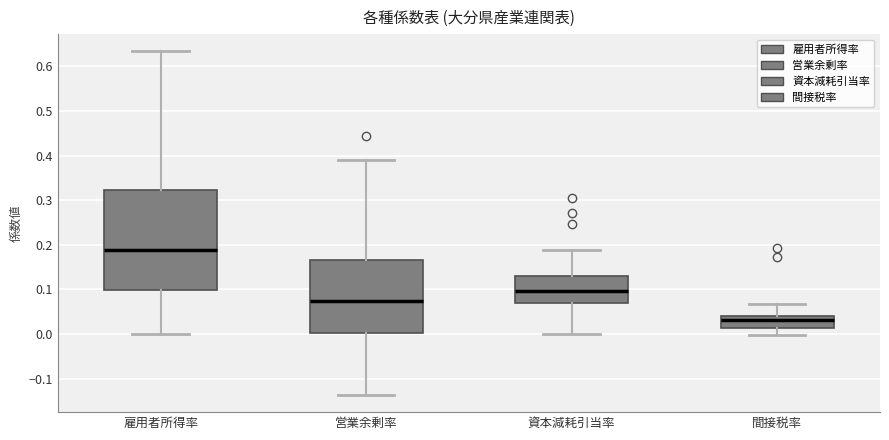

Reading left to right, transcribe this box plot: for each box, give where its median line is, the range the box spans, and where its two whiskers end, as read against the y-axis. The values are not printed on the chart, so give them approximately, as read against the axis.

雇用者所得率: median 0.19, box 0.10 to 0.32, whiskers 0.00 to 0.63
営業余剰率: median 0.07, box 0.00 to 0.17, whiskers -0.14 to 0.39
資本減耗引当率: median 0.10, box 0.07 to 0.13, whiskers 0.00 to 0.19
間接税率: median 0.03, box 0.01 to 0.04, whiskers 0.00 to 0.07